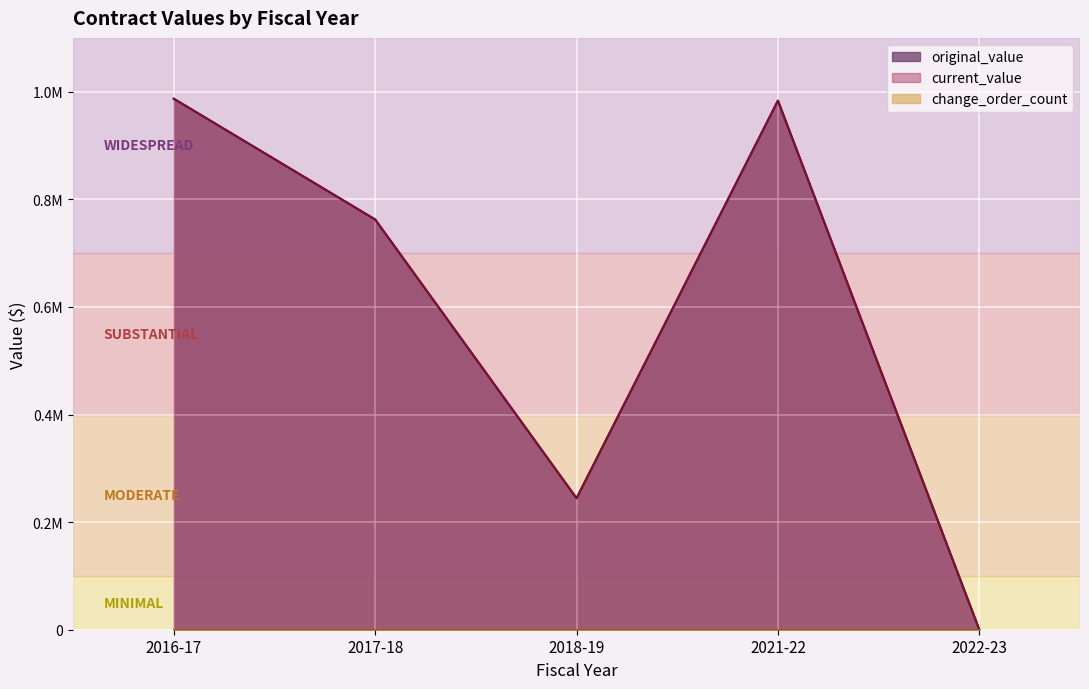

Count the number of categories in the chart.

5